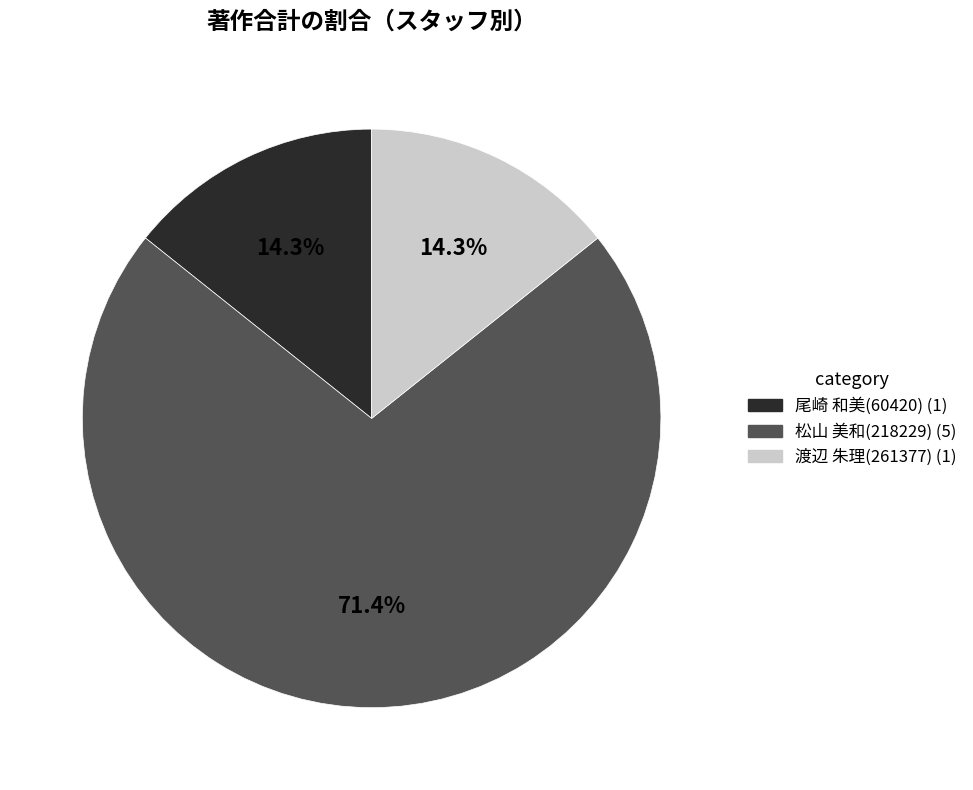

Is there any slice that represents more than half of the pie?

Yes